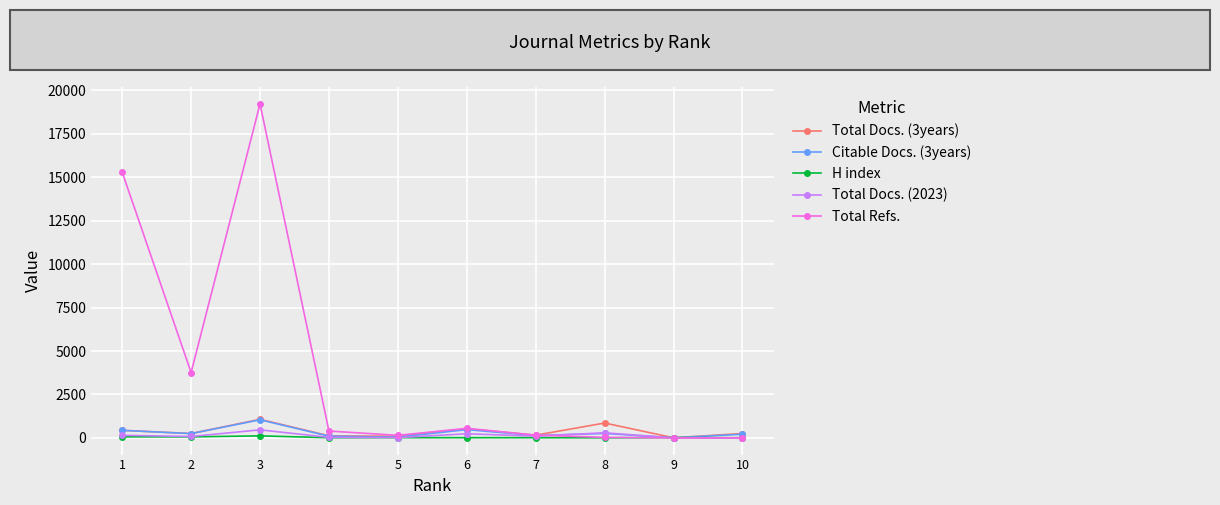

What is the greatest value displayed?

19218